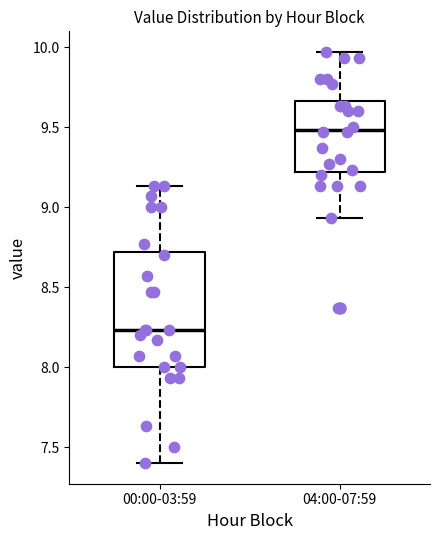

Which box is the tallest, from its lower edge to its upper edge?

00:00-03:59